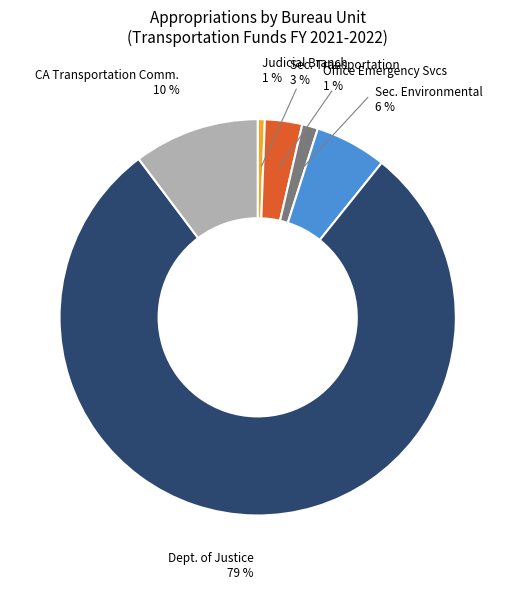

To the nearest percent, what is the difference between the largest and smallest slice percentages?

78%